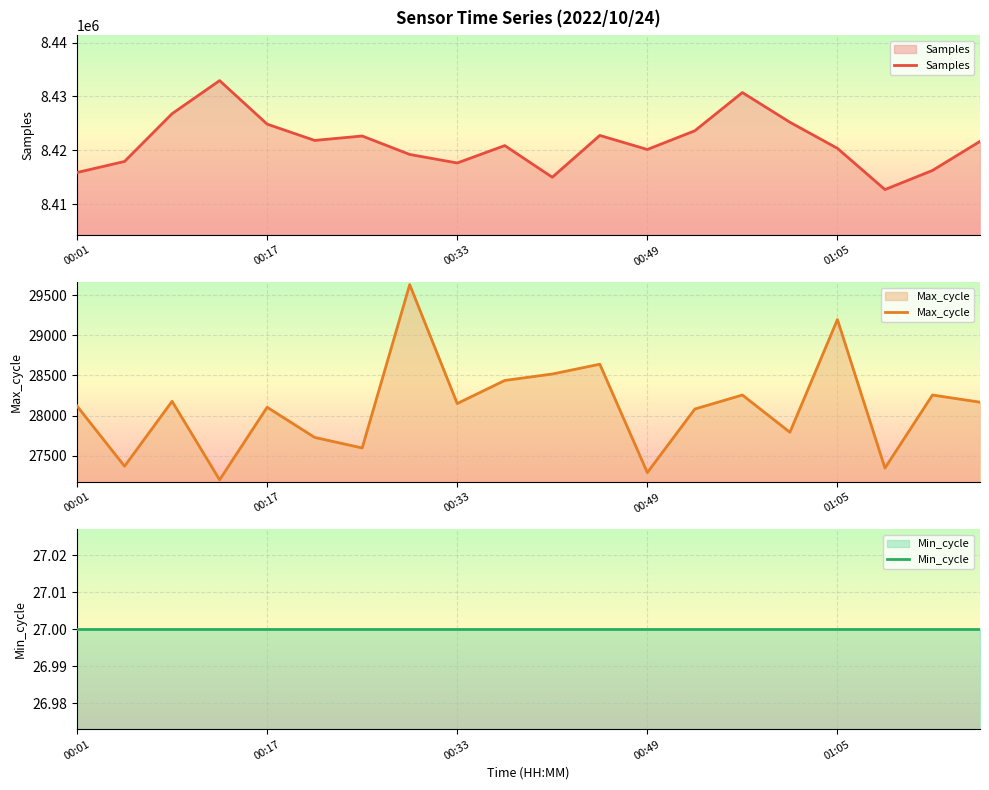

How many data points in Max_cycle are above 28151?

9